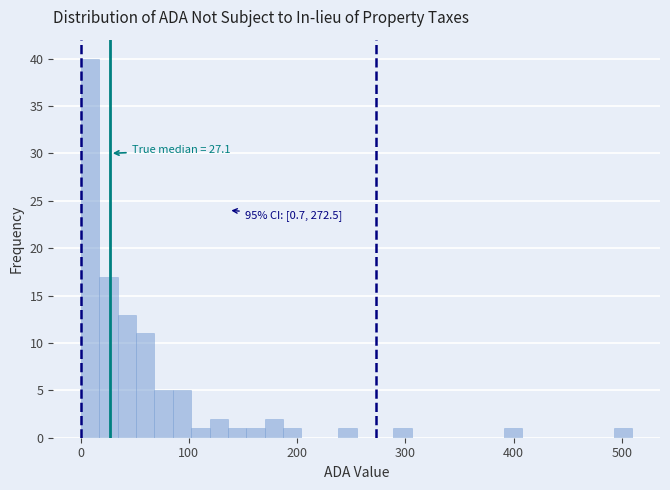

Read against the x-axis, roughly where is the centre of the tallest bar?

10